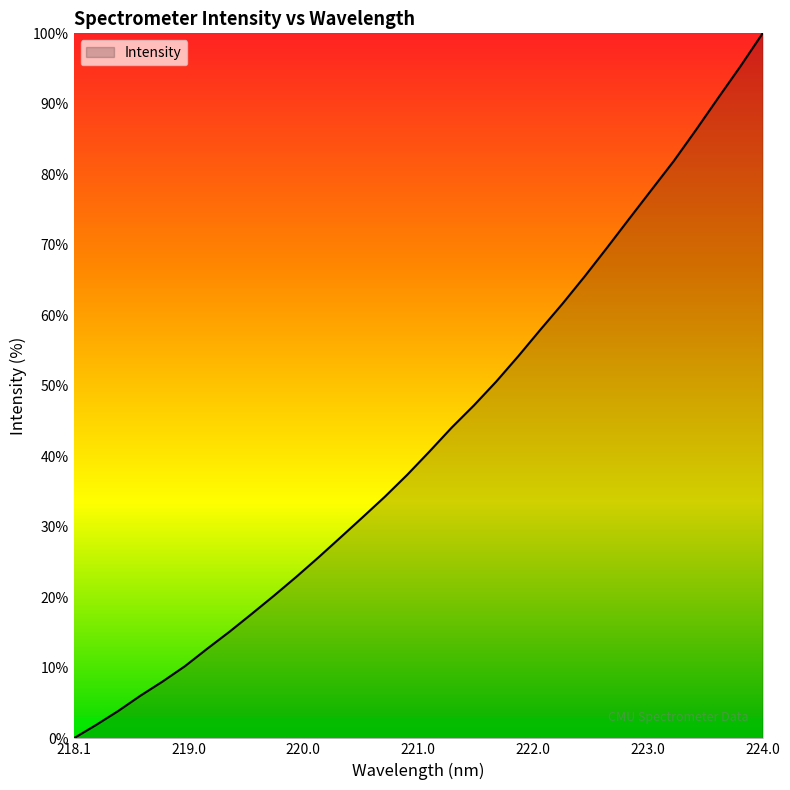

What is the difference between the maximum and minimum values?

100.0